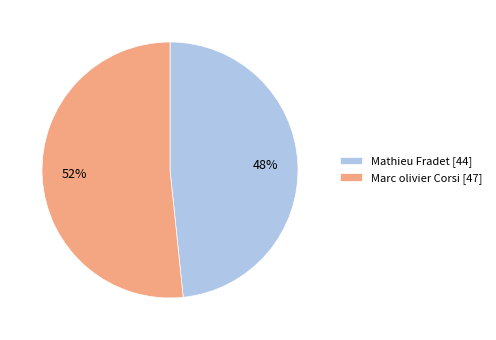

What is the smallest slice in the pie chart?

Mathieu Fradet